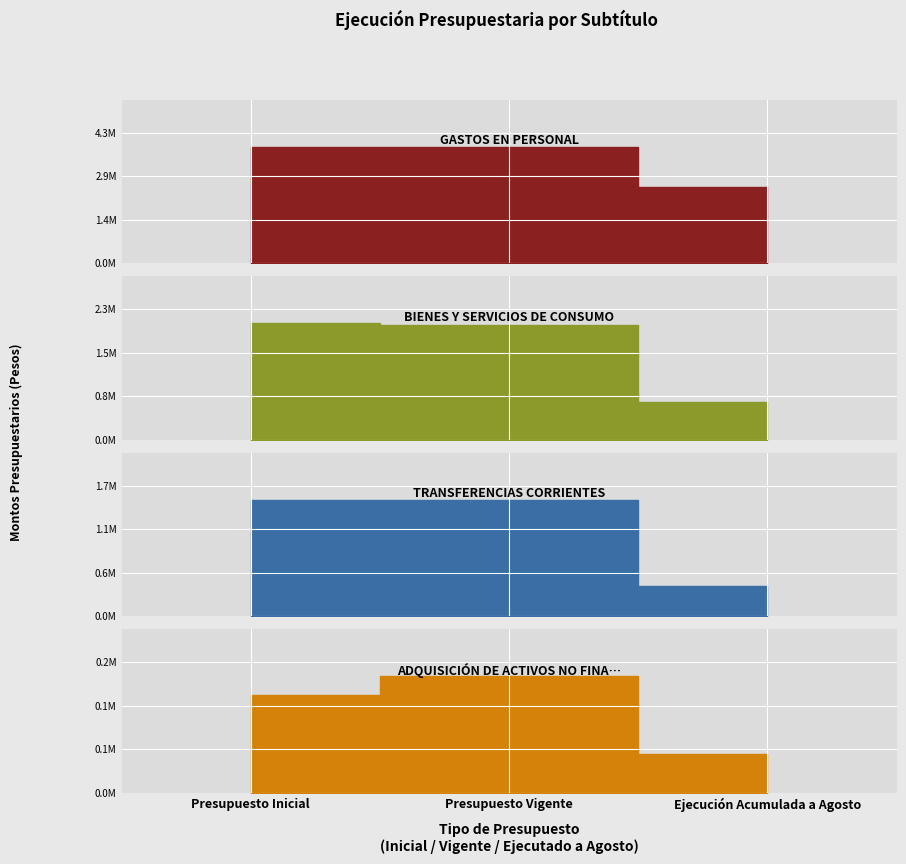

Between Presupuesto Vigente and Ejecución Acumulada a Agosto, which series saw the biggest shift?

BIENES Y SERVICIOS DE CONSUMO